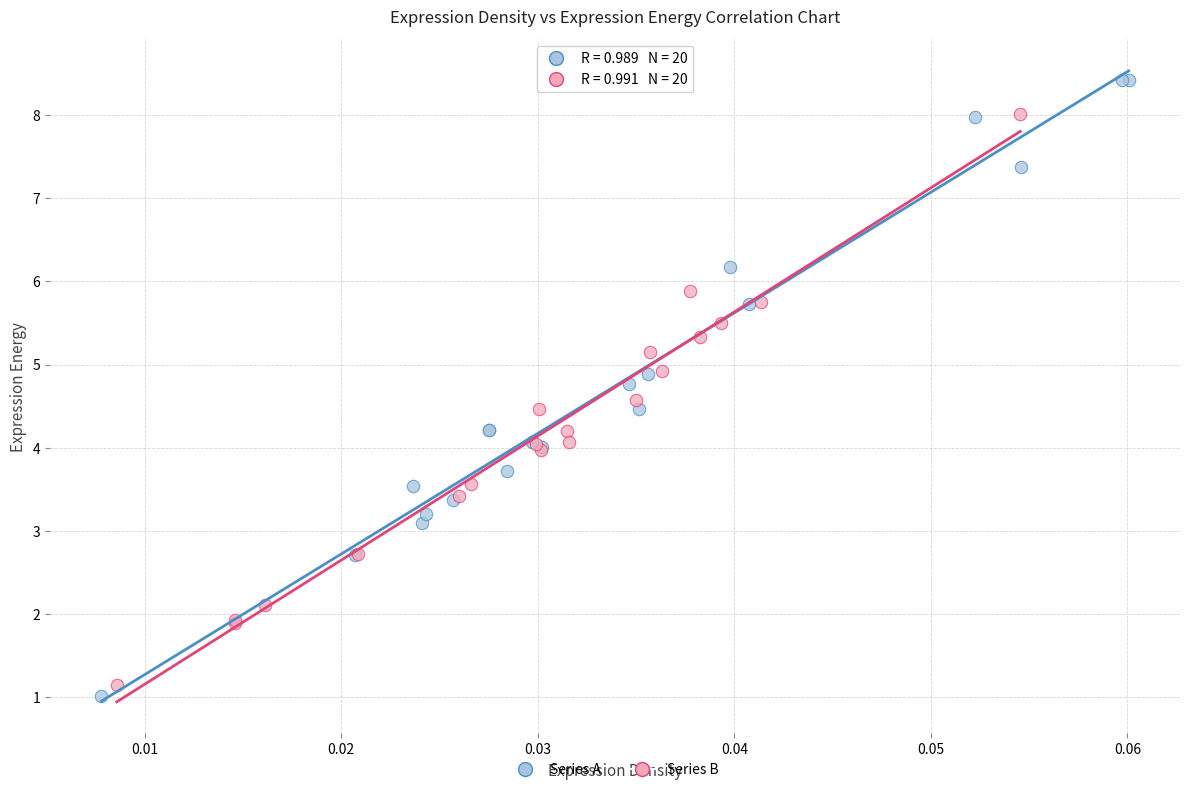

Which series reaches the maximum Y coordinate?

Series A